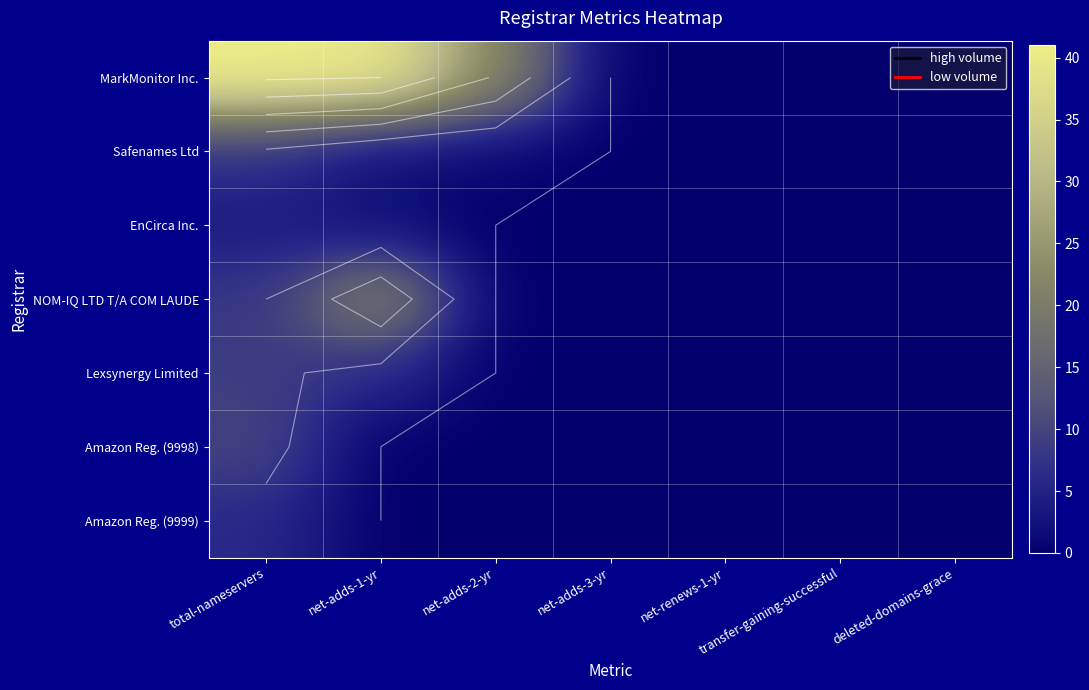

The value of Amazon Reg. (9999) at deleted-domains-grace is 0. True or false?

True